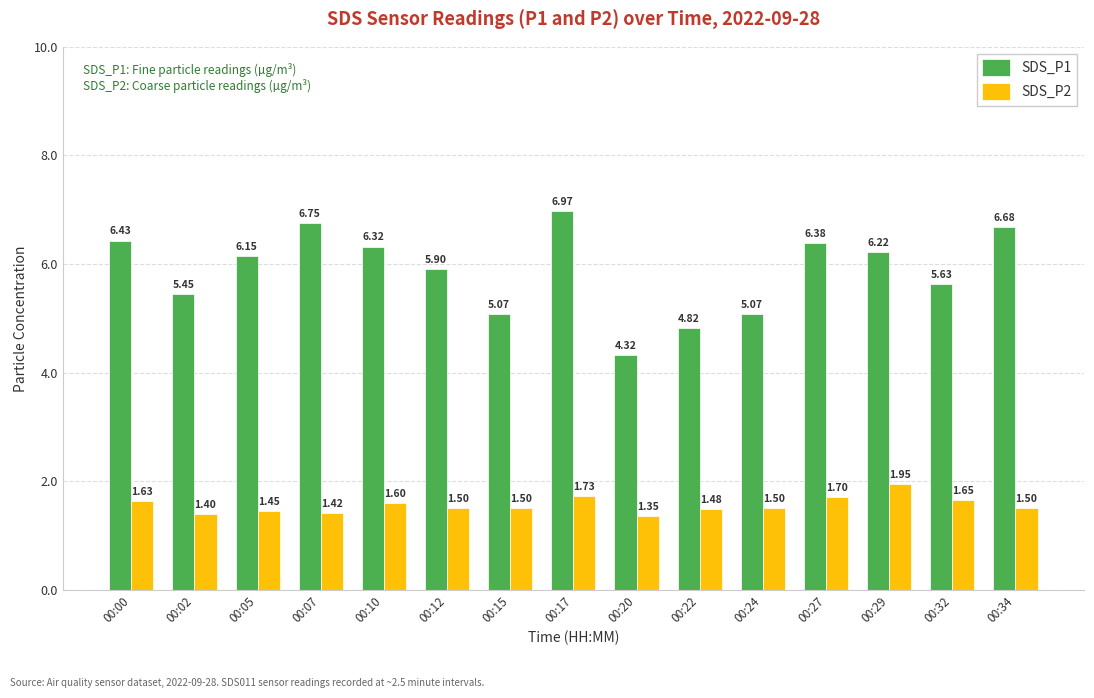

What is the spread (max minus min) of values at 00:00?

4.8